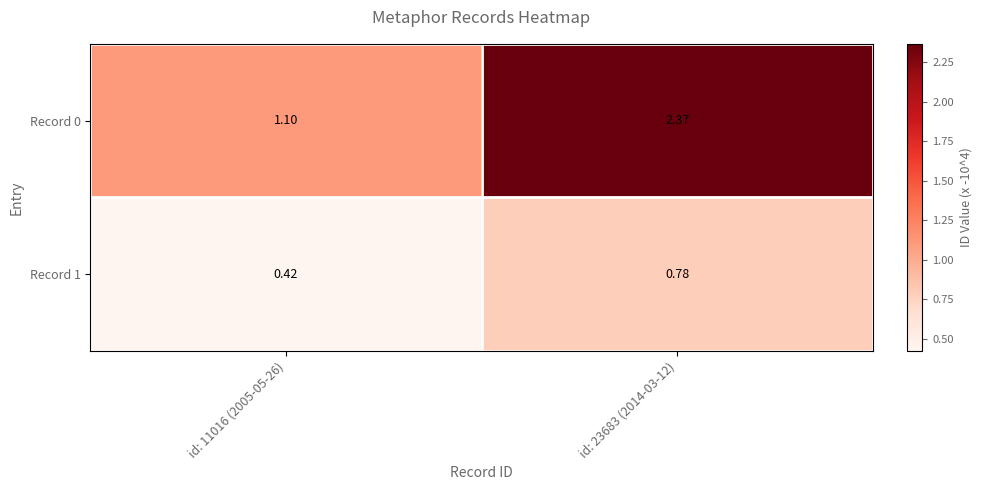

Is the value of Record 1 at id: 11016 (2005-05-26) greater than the value of Record 0 at id: 23683 (2014-03-12)?

No